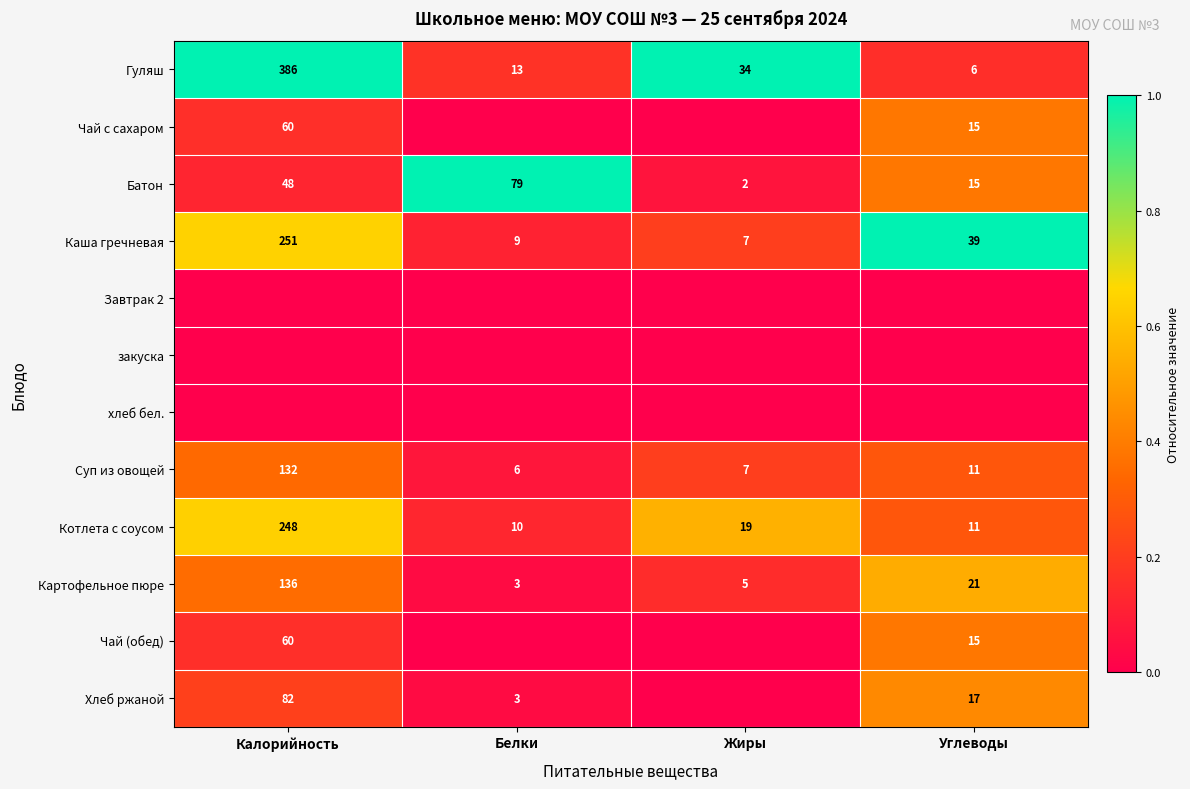

Where does the Картофельное пюре series first go above 21?

Калорийность